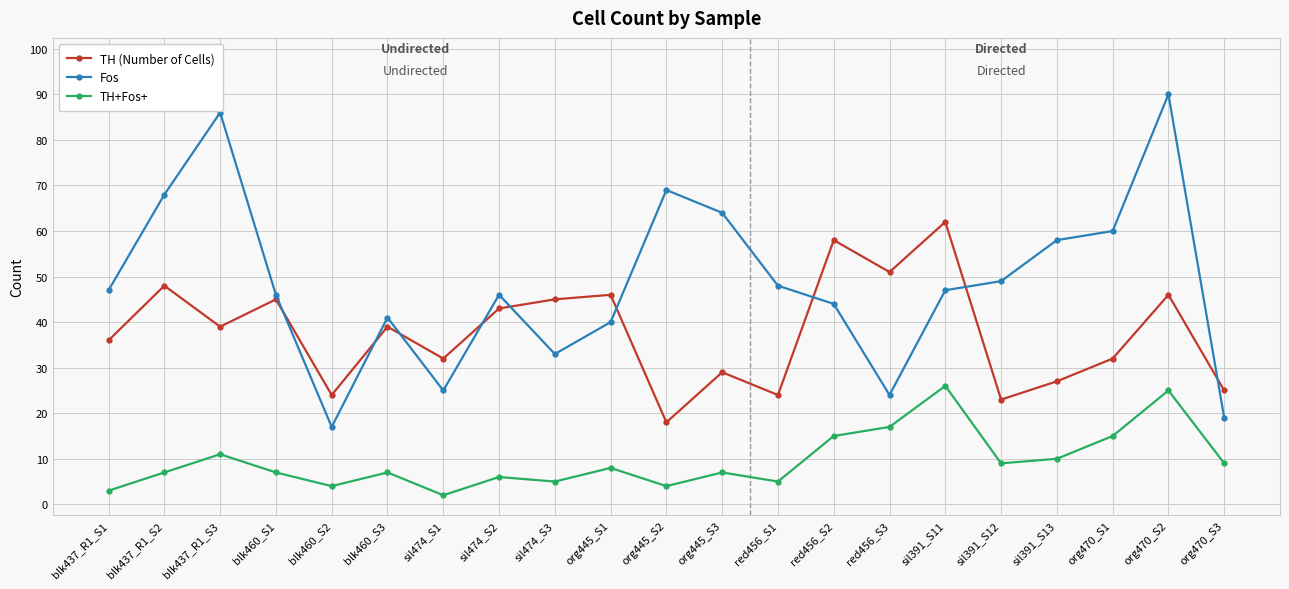

Reading left to right, what are all the values shown in this chart?

TH (Number of Cells): blk437_R1_S1=36	blk437_R1_S2=48	blk437_R1_S3=39	blk460_S1=45	blk460_S2=24	blk460_S3=39	sil474_S1=32	sil474_S2=43	sil474_S3=45	org445_S1=46	org445_S2=18	org445_S3=29	red456_S1=24	red456_S2=58	red456_S3=51	sil391_S11=62	sil391_S12=23	sil391_S13=27	org470_S1=32	org470_S2=46	org470_S3=25
Fos: blk437_R1_S1=47	blk437_R1_S2=68	blk437_R1_S3=86	blk460_S1=46	blk460_S2=17	blk460_S3=41	sil474_S1=25	sil474_S2=46	sil474_S3=33	org445_S1=40	org445_S2=69	org445_S3=64	red456_S1=48	red456_S2=44	red456_S3=24	sil391_S11=47	sil391_S12=49	sil391_S13=58	org470_S1=60	org470_S2=90	org470_S3=19
TH+Fos+: blk437_R1_S1=3	blk437_R1_S2=7	blk437_R1_S3=11	blk460_S1=7	blk460_S2=4	blk460_S3=7	sil474_S1=2	sil474_S2=6	sil474_S3=5	org445_S1=8	org445_S2=4	org445_S3=7	red456_S1=5	red456_S2=15	red456_S3=17	sil391_S11=26	sil391_S12=9	sil391_S13=10	org470_S1=15	org470_S2=25	org470_S3=9